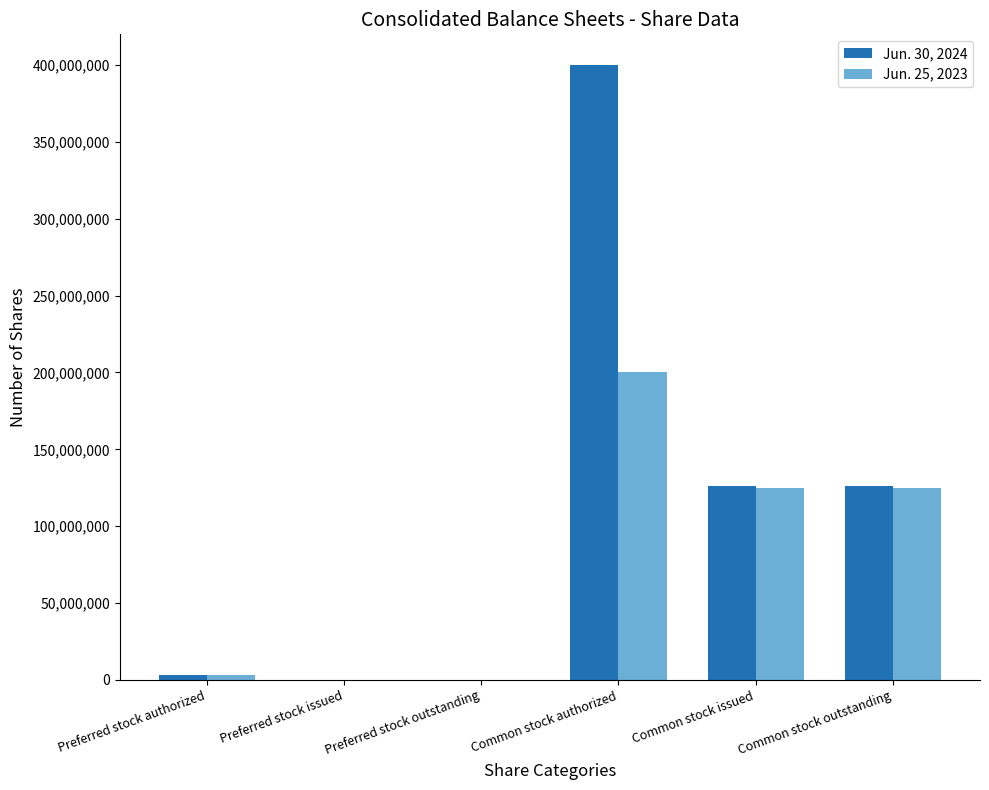

At which category does the chart reach its peak across all series?

Common stock authorized